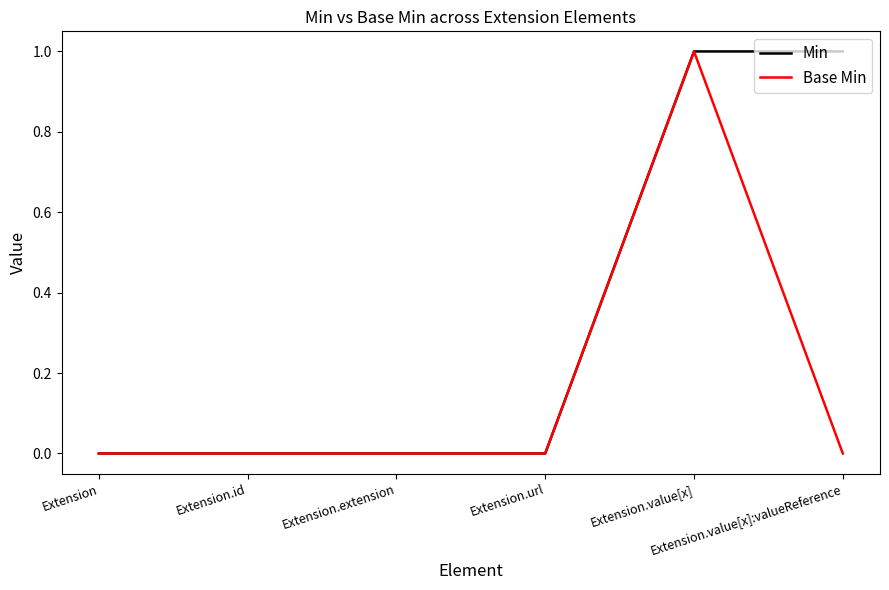

Rank the series by their average value, from lowest to highest.

Base Min, Min